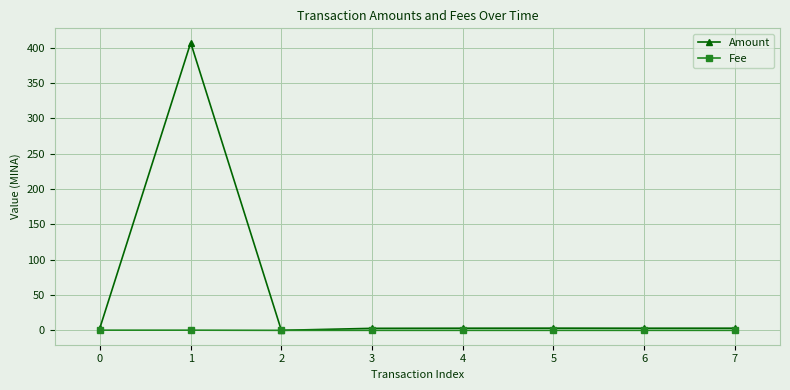

Which series has the largest range (max minus min)?

Amount